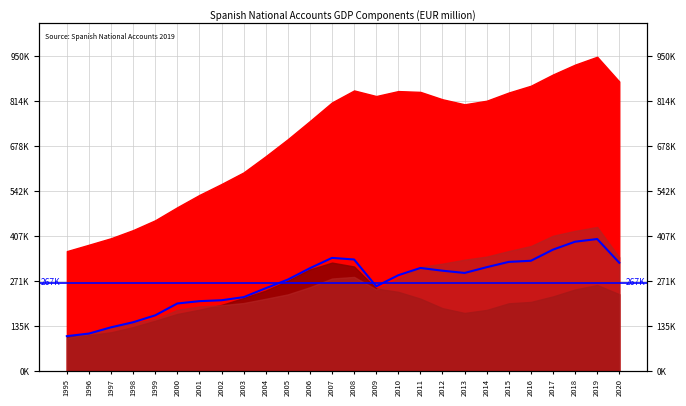

What is the difference between the maximum and second lowest values?

284949